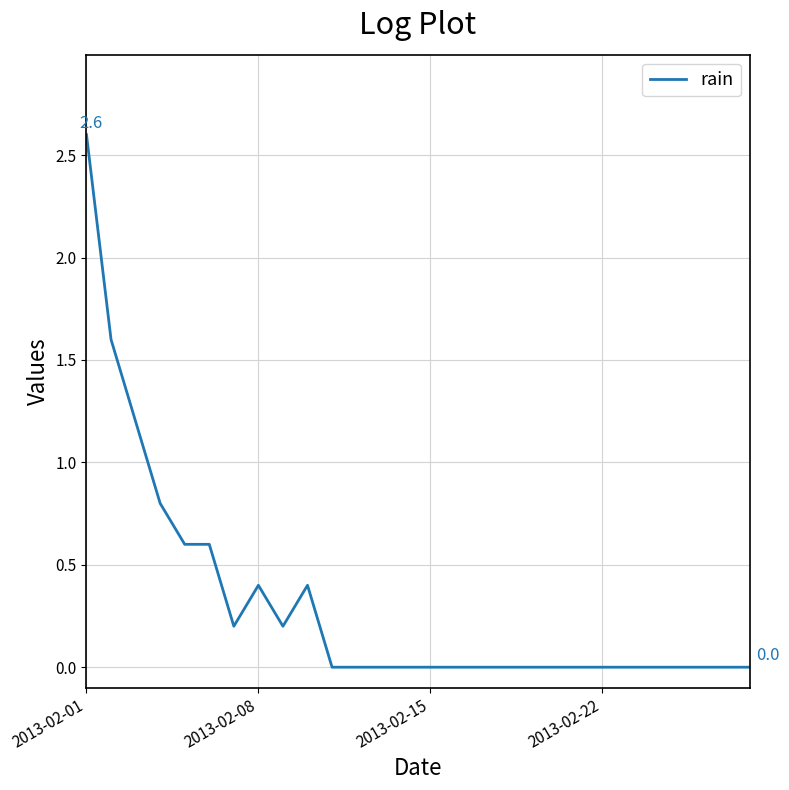

What is the difference between the maximum and minimum values?

2.6